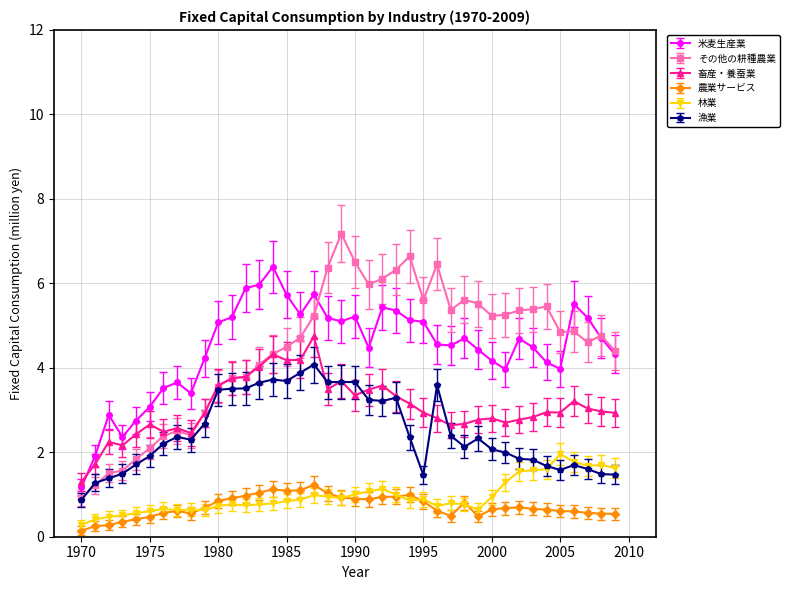

True or false: 林業 has more than 2 points higher than both neighbors.

True